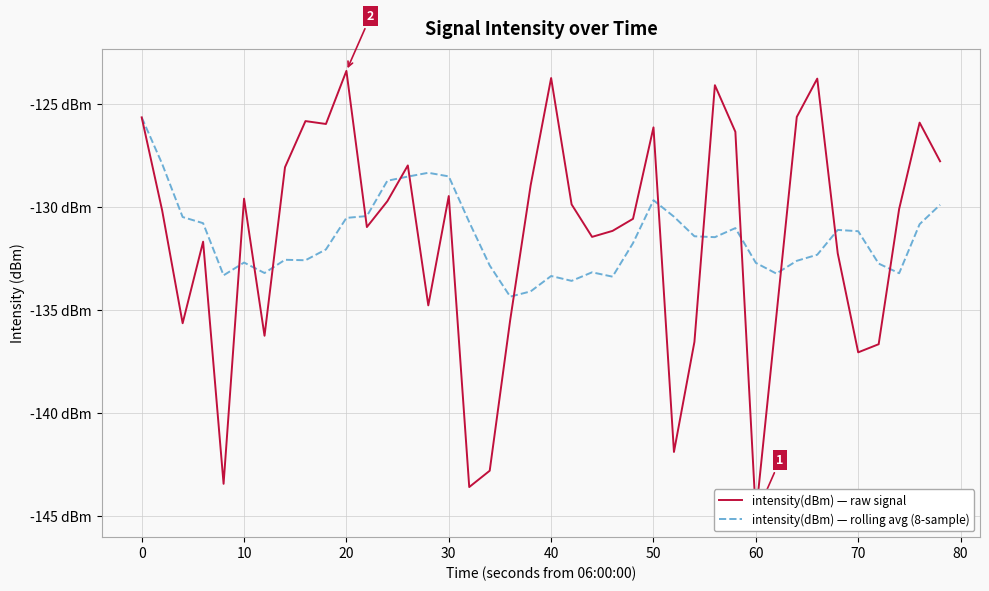

What is the value of the intensity(dBm) — raw signal point at the 6th from the left?

-129.6